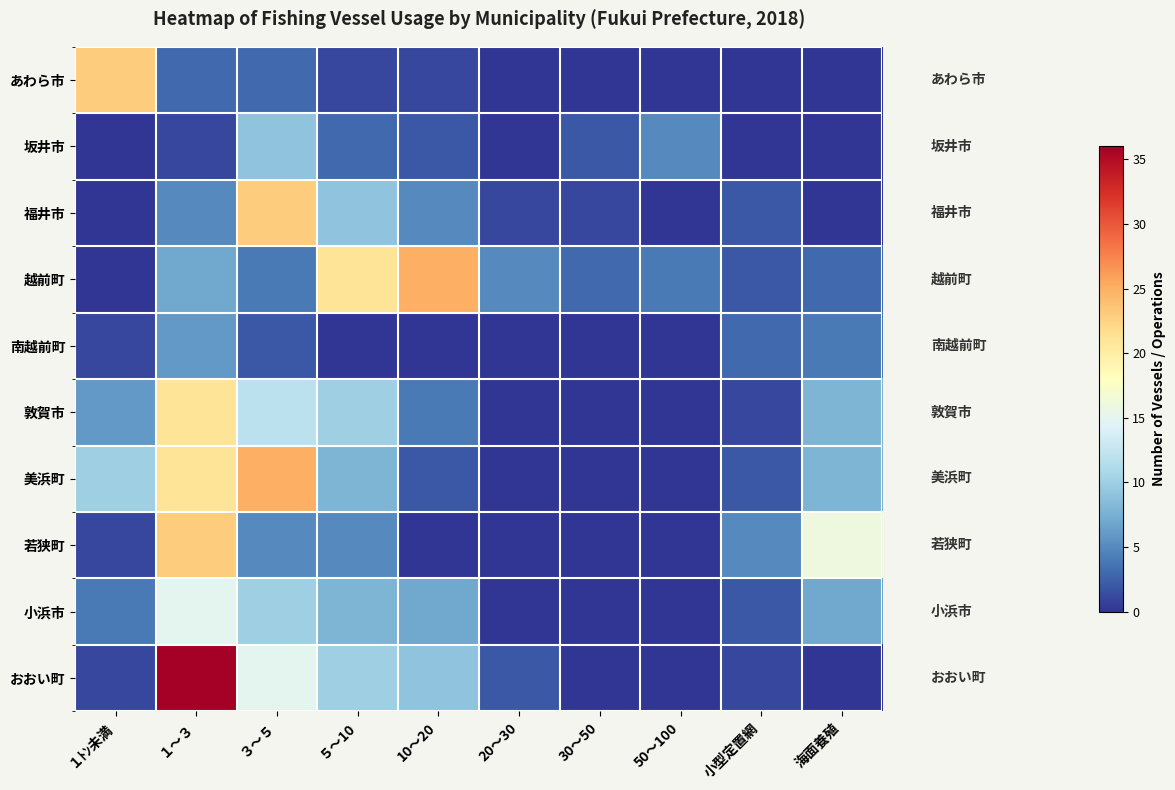

At how many categories does at least one series exceed 33?

1